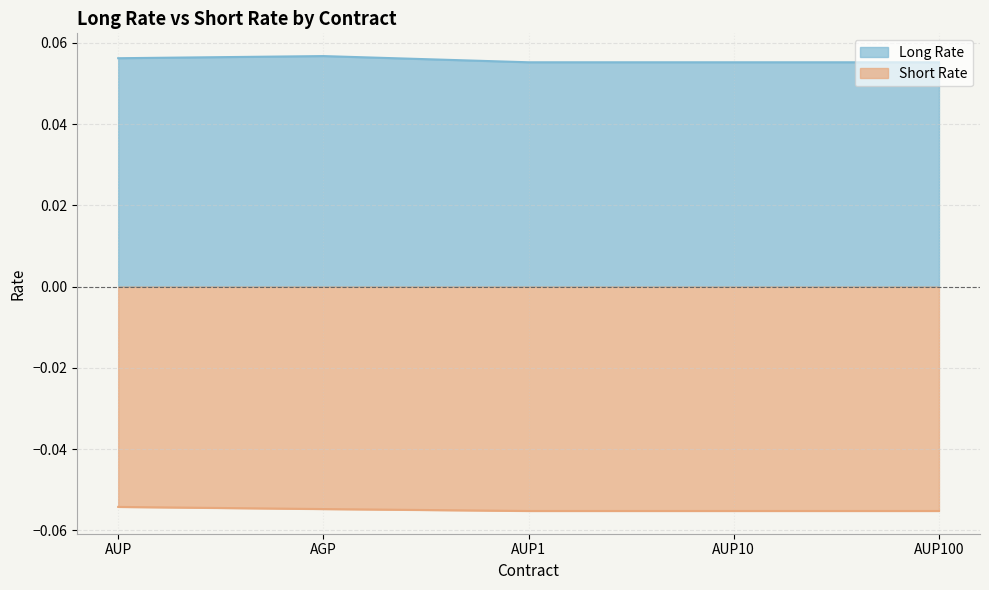

True or false: Short Rate has more than 2 points higher than both neighbors.

False